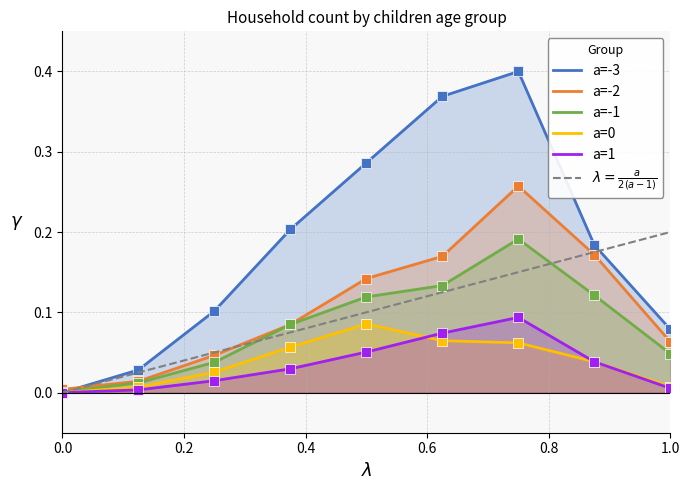

True or false: a=-2 and a=1 cross at least once.

False